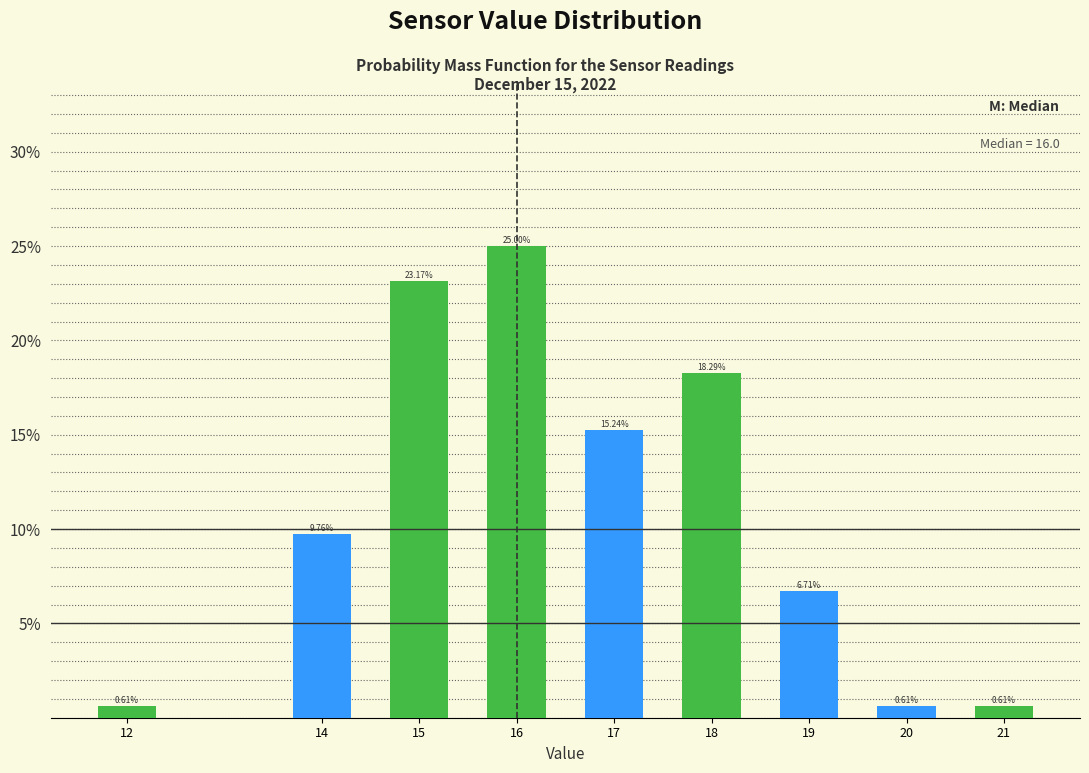

Which has a higher value, 17 or 21?

17